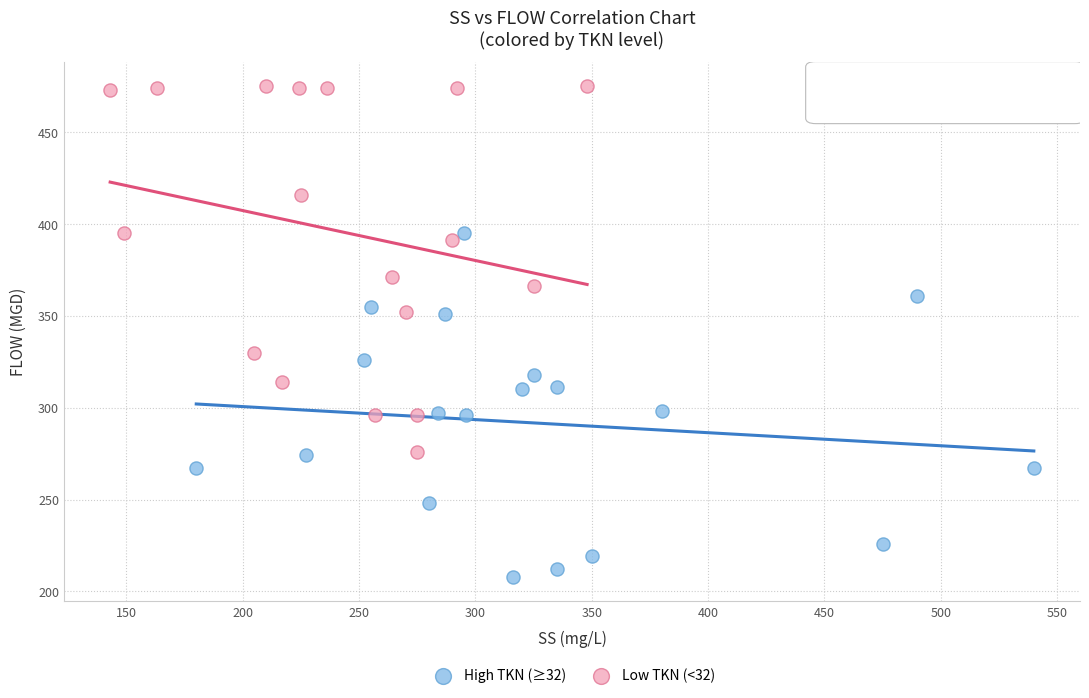

Which series reaches the minimum Y coordinate?

High TKN (≥32)